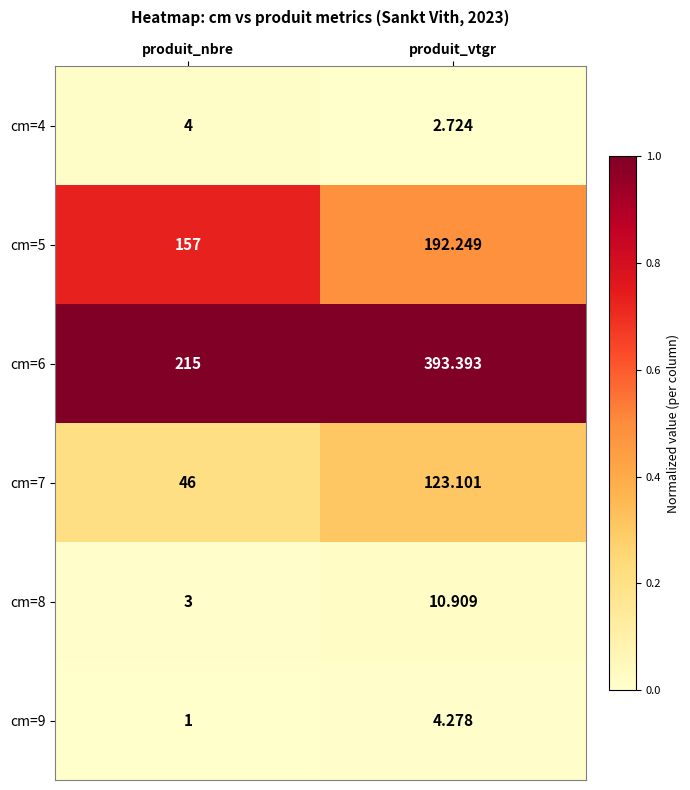

Is the value of cm=8 at produit_vtgr greater than the value of cm=9 at produit_nbre?

Yes